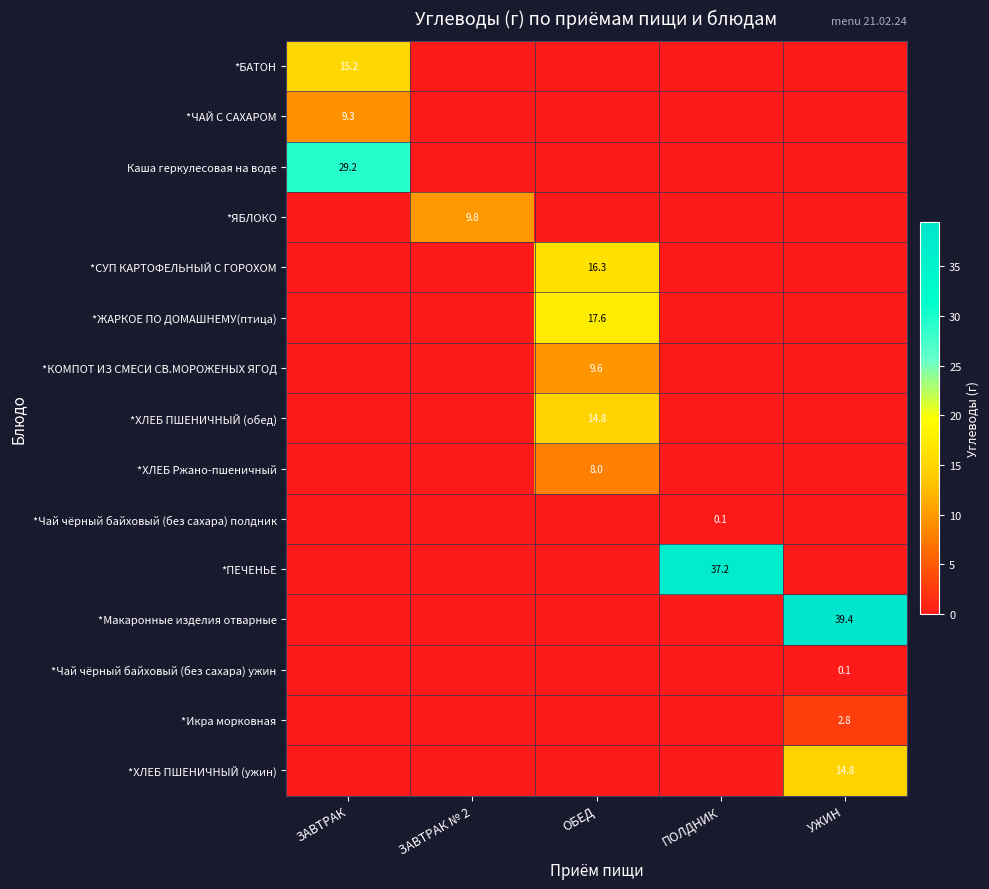

The *Макаронные изделия отварные series shows 56.1 at УЖИН. True or false?

False